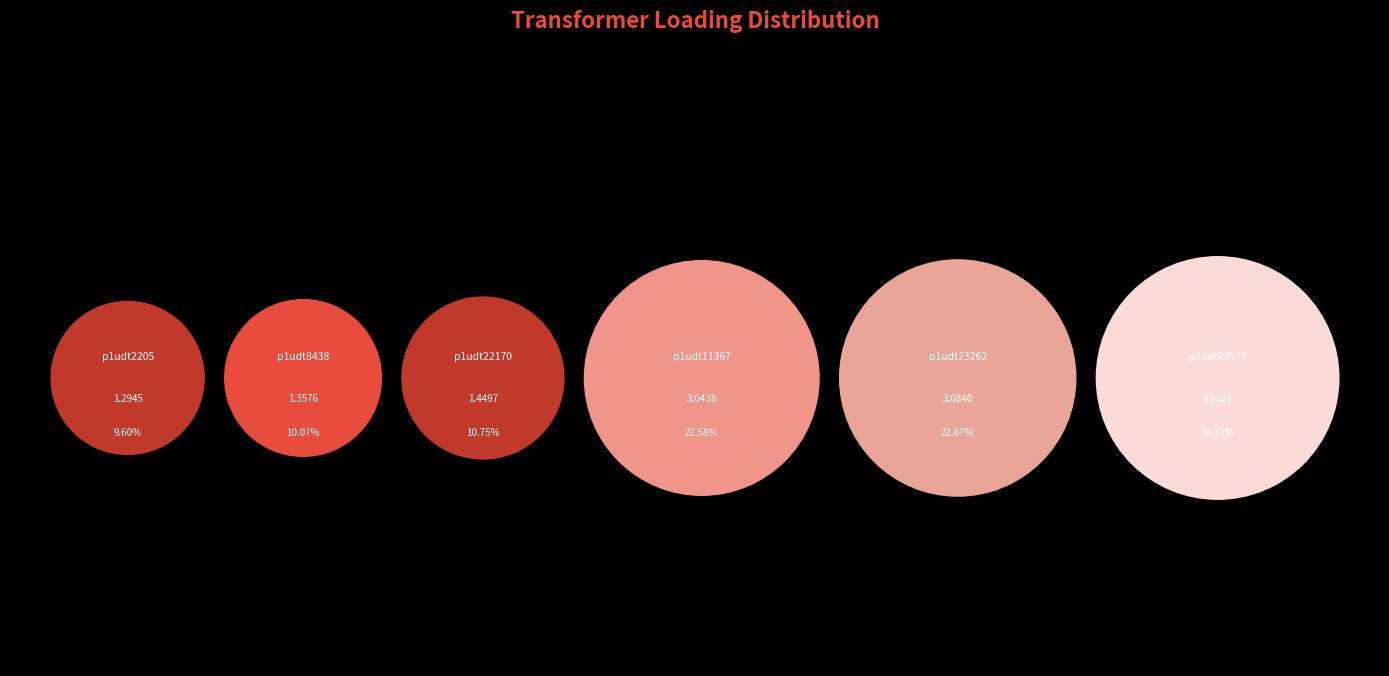

Which category has the biggest portion of the pie?

Transformer.tr(r:p1udt24577-p1udt24577lv)